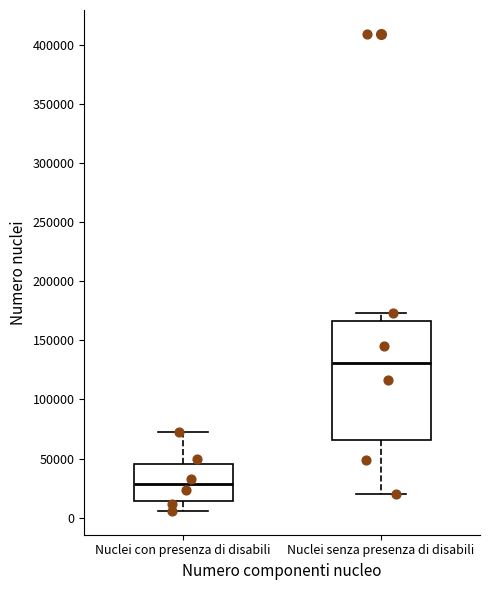

Reading left to right, transcribe this box plot: for each box, give where its median line is, the range the box spans, and where its two whiskers end, as read against the y-axis. The values are not printed on the chart, so give them approximately, as read against the axis.

Nuclei con presenza di disabili: median 30000, box 15000 to 45000, whiskers 5000 to 75000
Nuclei senza presenza di disabili: median 130000, box 65000 to 165000, whiskers 20000 to 175000